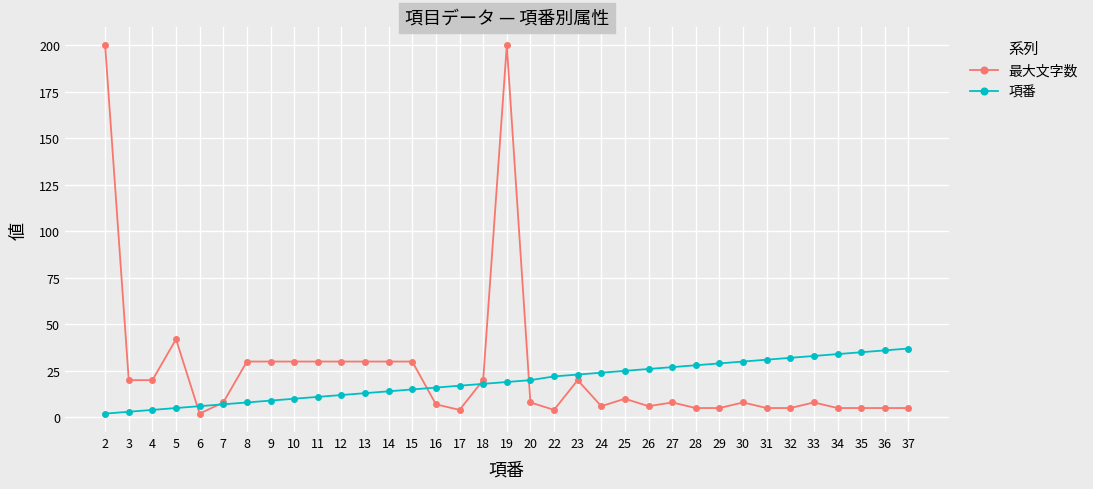

Count the number of data series in this chart.

2